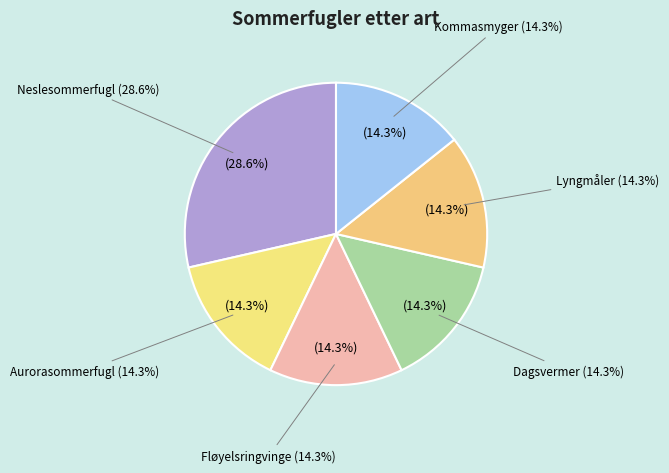

Approximately how many times larger is the value at Fløyelsringvinge compared to Neslesommerfugl?

0.5